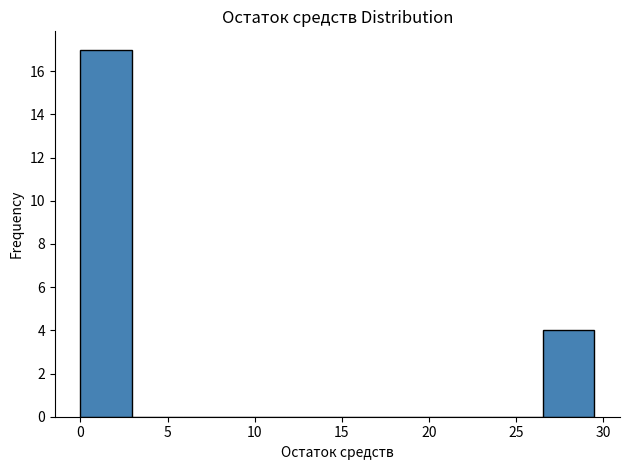

Reading left to right, list every bar in this chart as the range it spans on the x-axis followed by its height. Neither the bar edges nor the heights are printed on the chart, so give them approximately, as read against the axes.

0.0 to 3.0: 17
3.0 to 6.0: 0
6.0 to 9.0: 0
9.0 to 12.0: 0
12.0 to 14.5: 0
14.5 to 17.5: 0
17.5 to 20.5: 0
20.5 to 23.5: 0
23.5 to 26.5: 0
26.5 to 29.5: 4